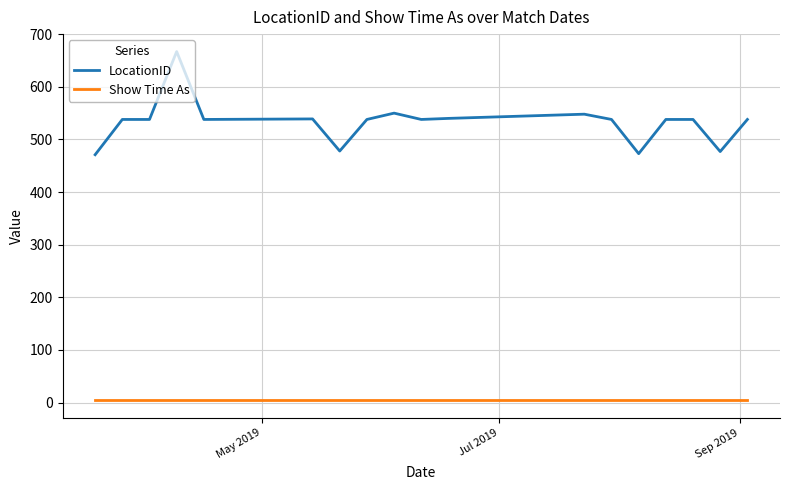

Is this an area chart (filled region under the line)?

No